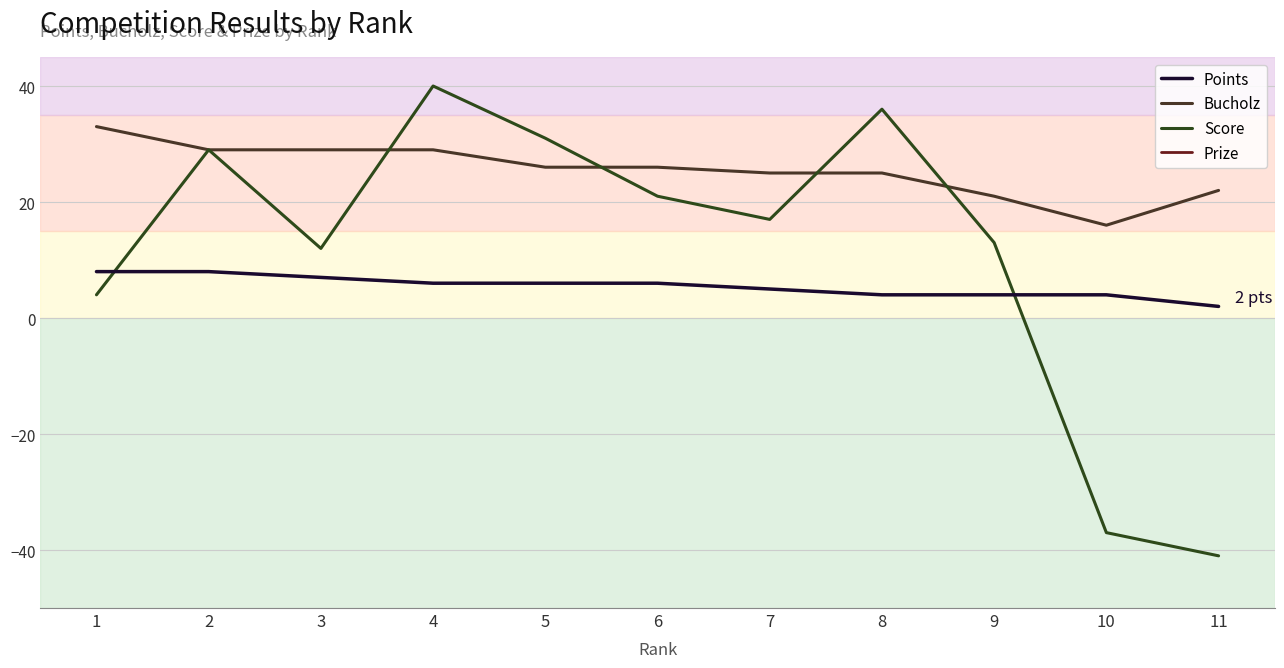

True or false: Bucholz has more than 1 interior local peaks.

False